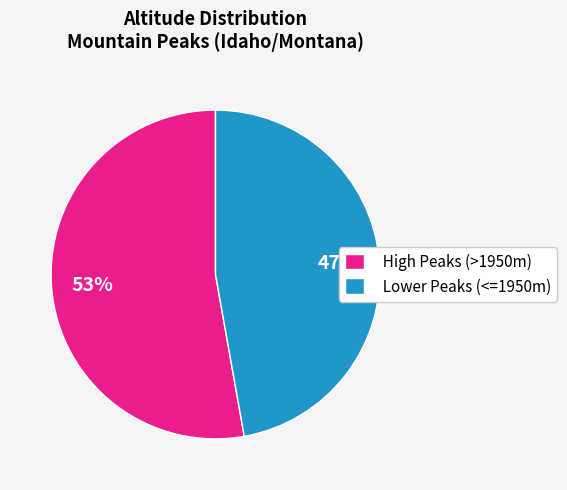

Between High Peaks (>1950m) and Lower Peaks (<=1950m), which is larger?

High Peaks (>1950m)